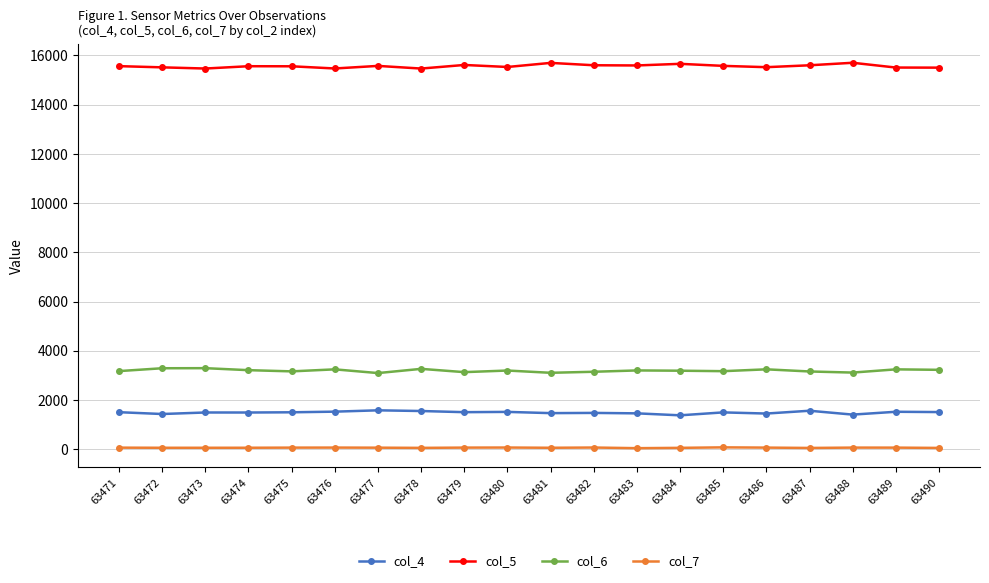

What is the sum of the col_6 values at 63471 and 63486?

6418